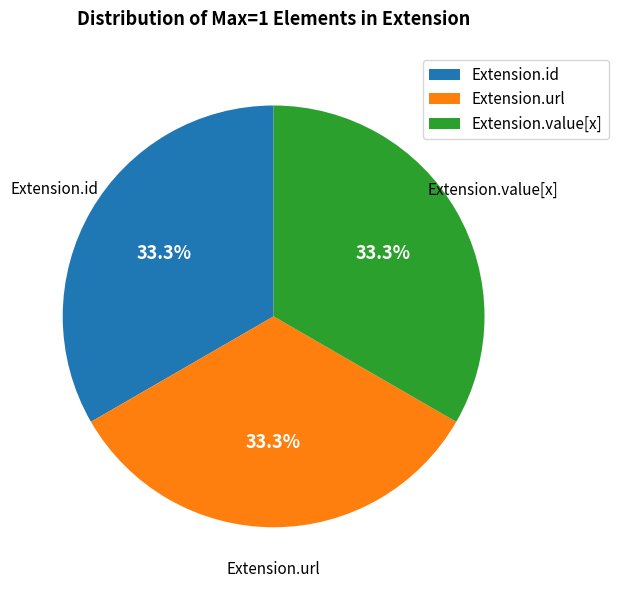

Count the number of slices in the pie.

3